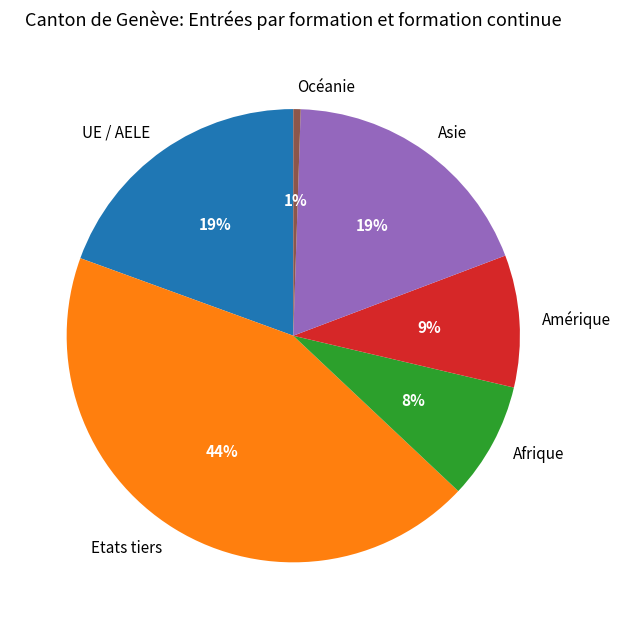

Which category has the smallest portion of the pie?

Océanie